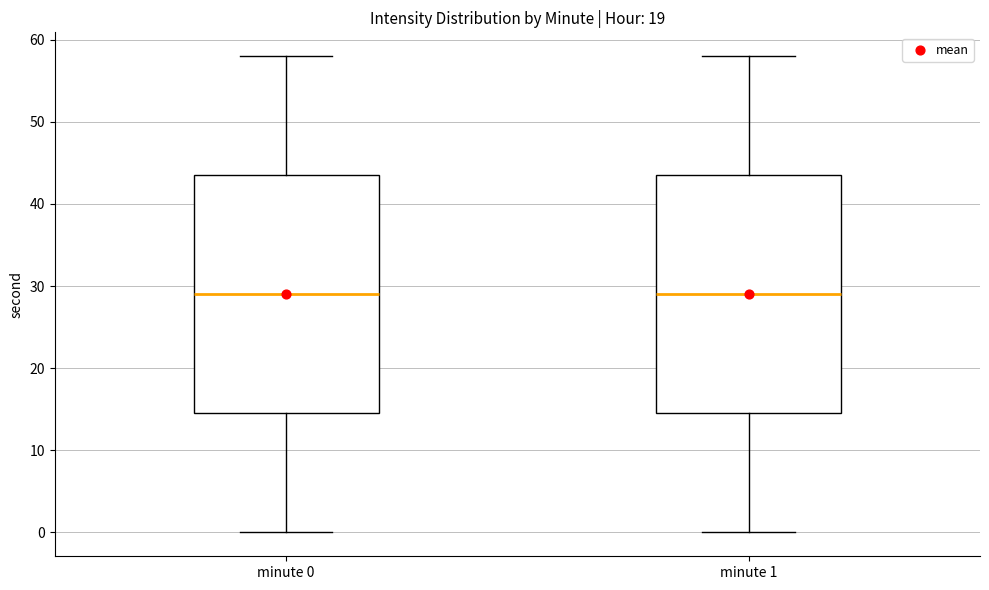

Where is the upper edge of the box for minute 1 on the y-axis? The values are not printed on the chart, so give them approximately, as read against the axis.

44